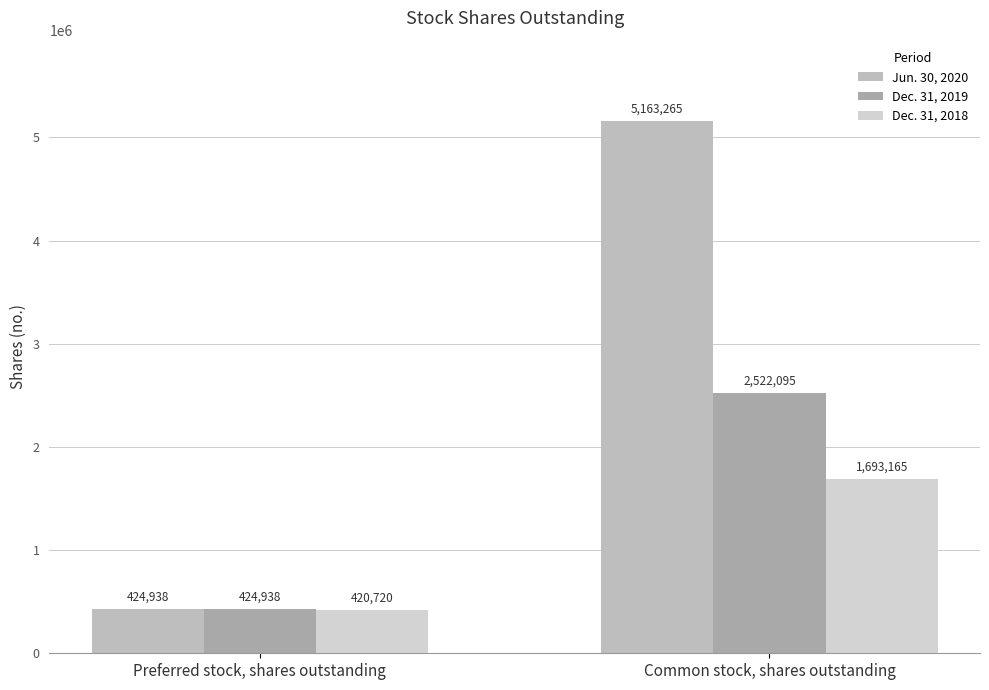

At Common stock, shares outstanding, list the series in order from smallest to largest.

Dec. 31, 2018, Dec. 31, 2019, Jun. 30, 2020